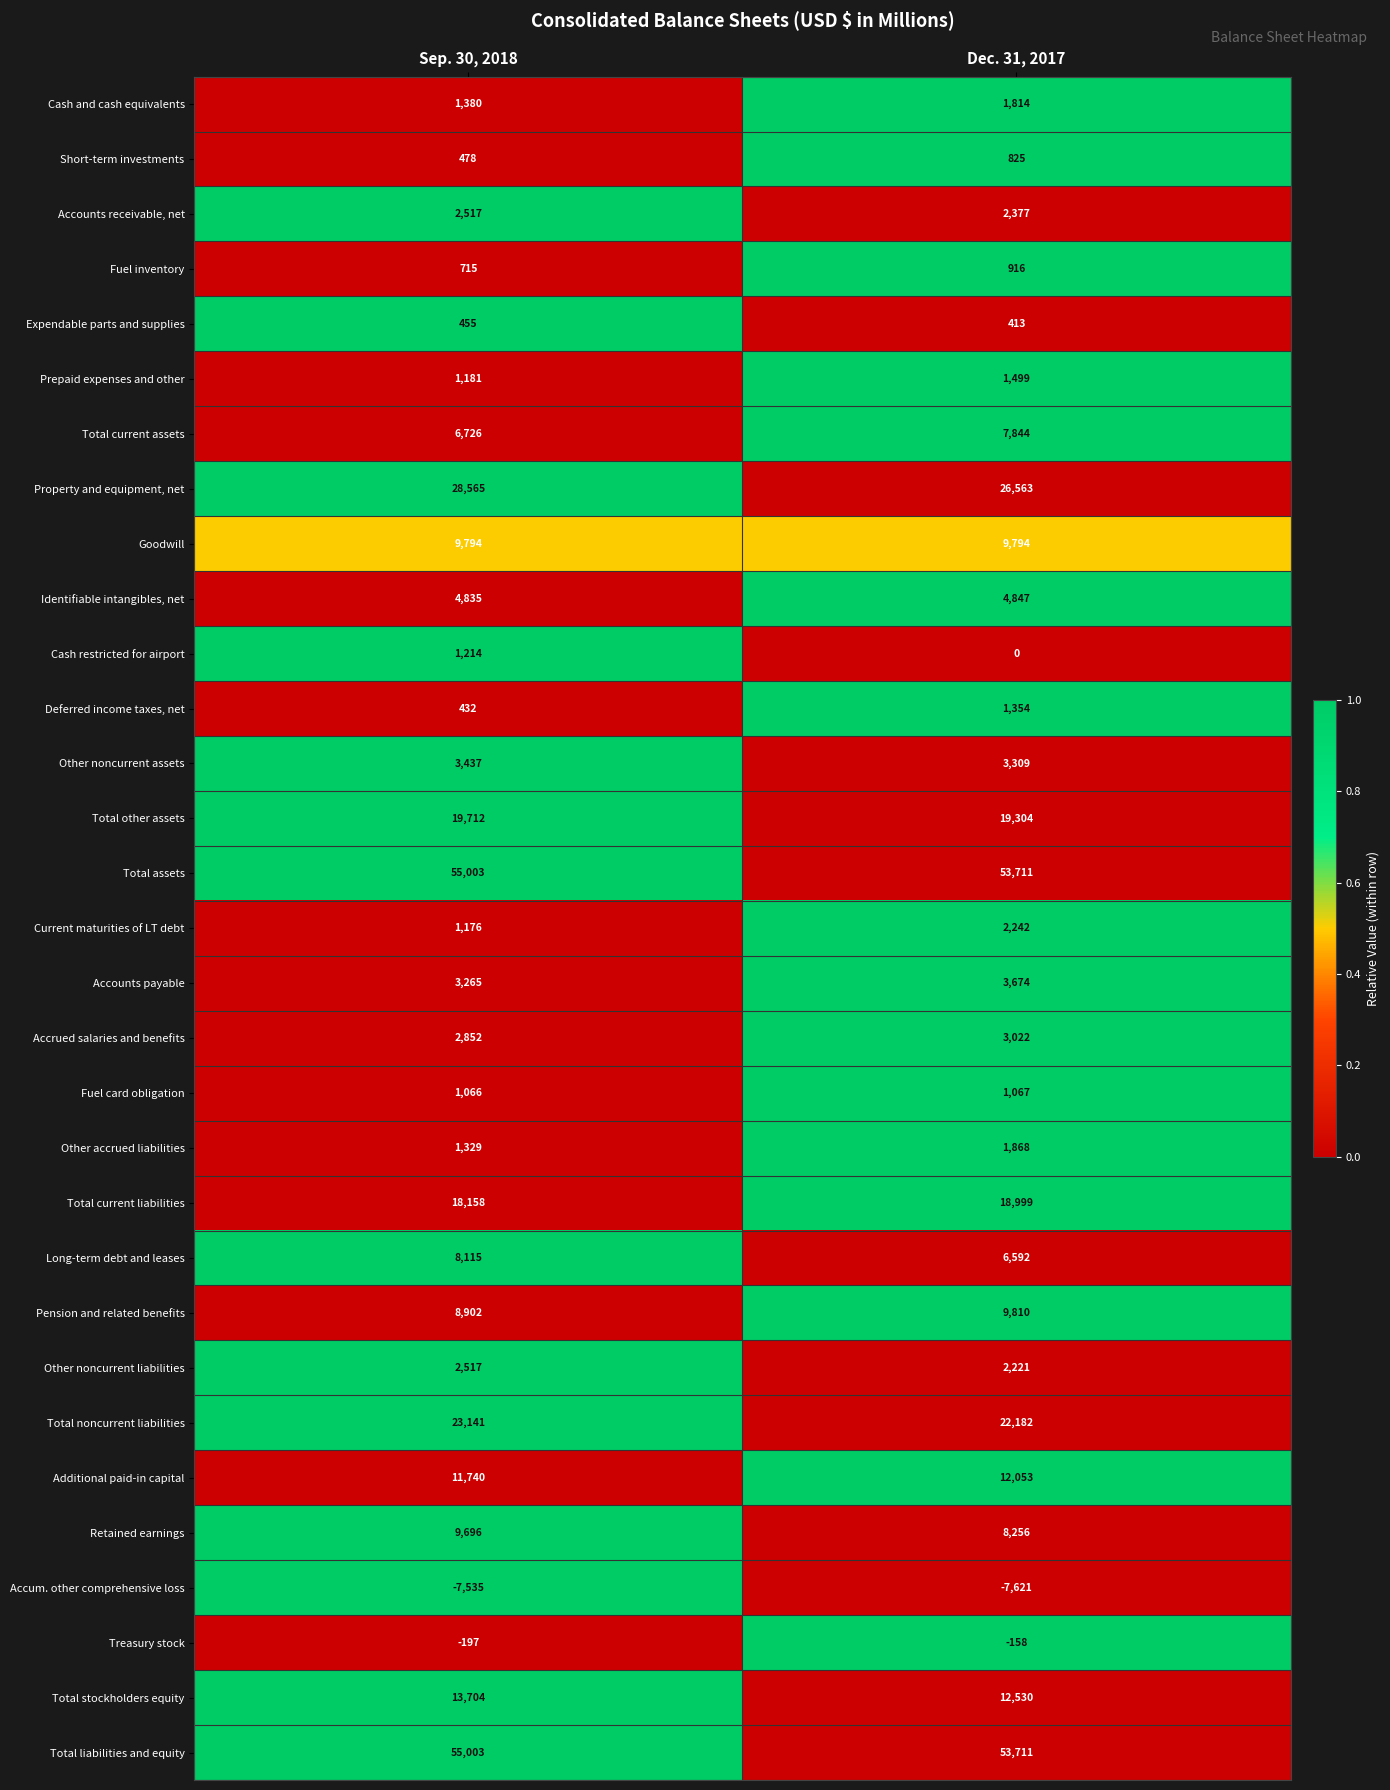

Is it true that Accum. other comprehensive loss equals -13451 at Sep. 30, 2018?

False